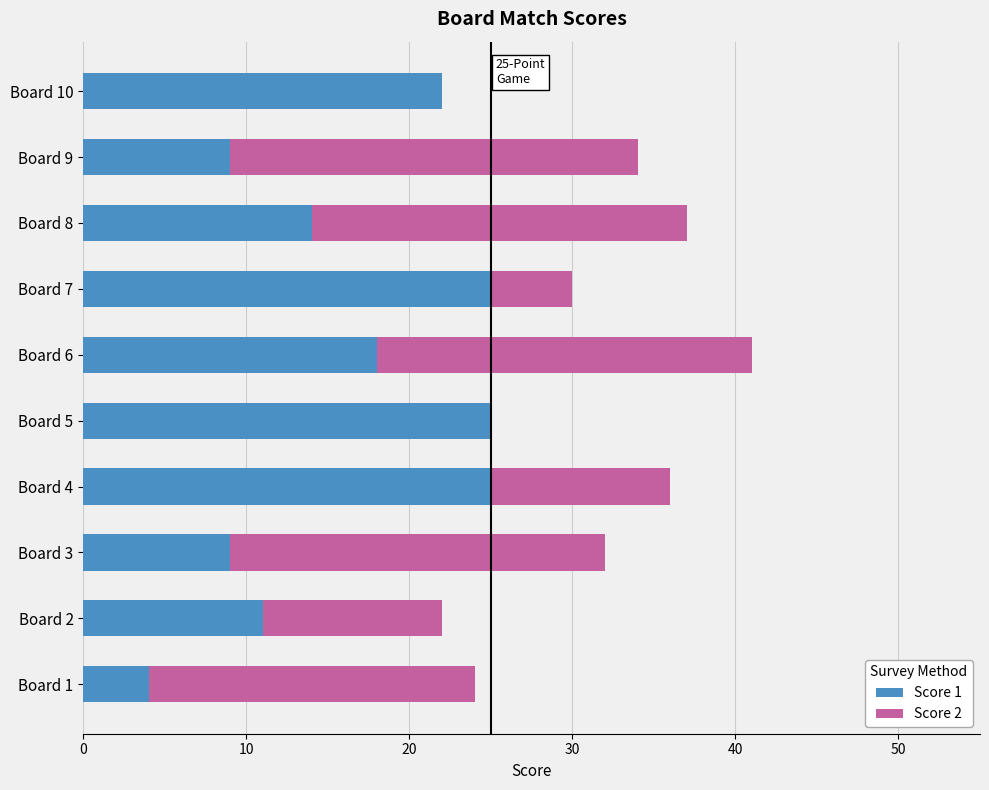

What is the sum of all Score 1 values?

162